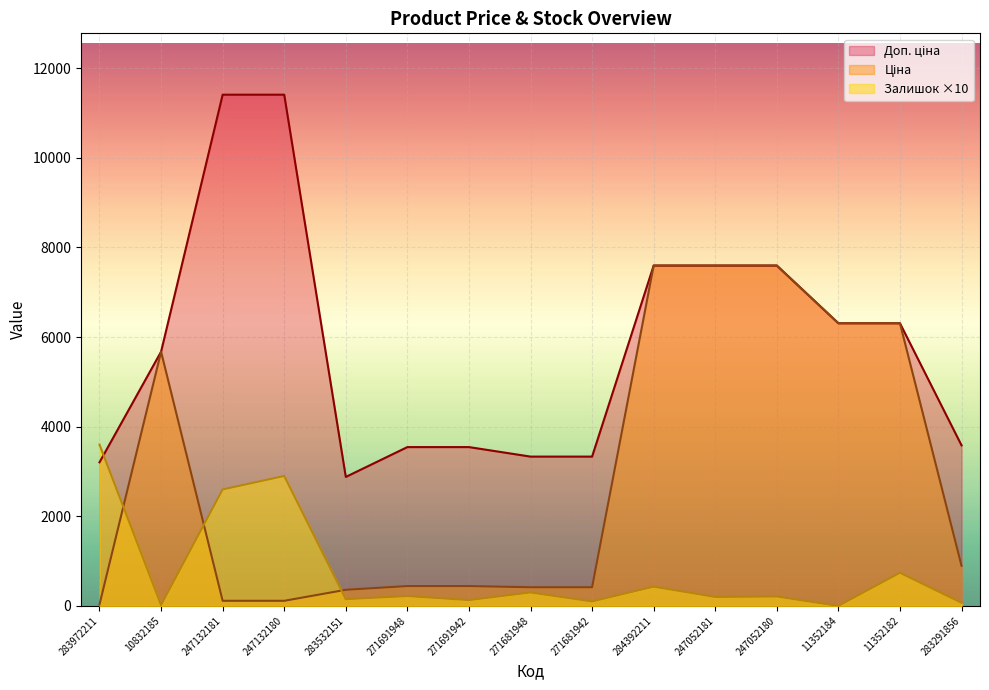

The value of Доп. ціна at 11352182 is 2486.8. True or false?

False